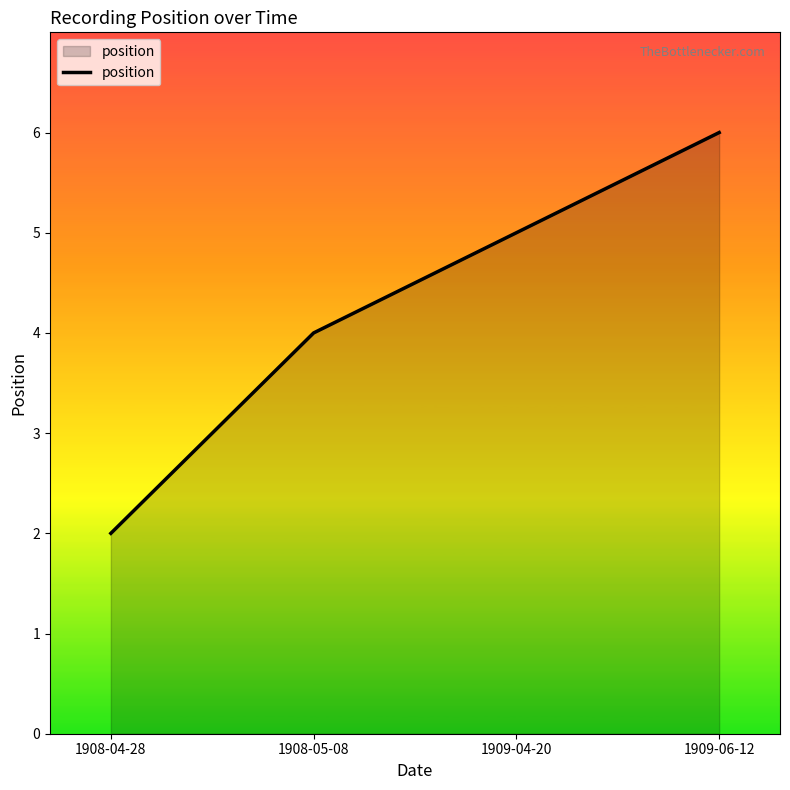

Which has a higher value, 1909-06-12 or 1908-05-08?

1909-06-12